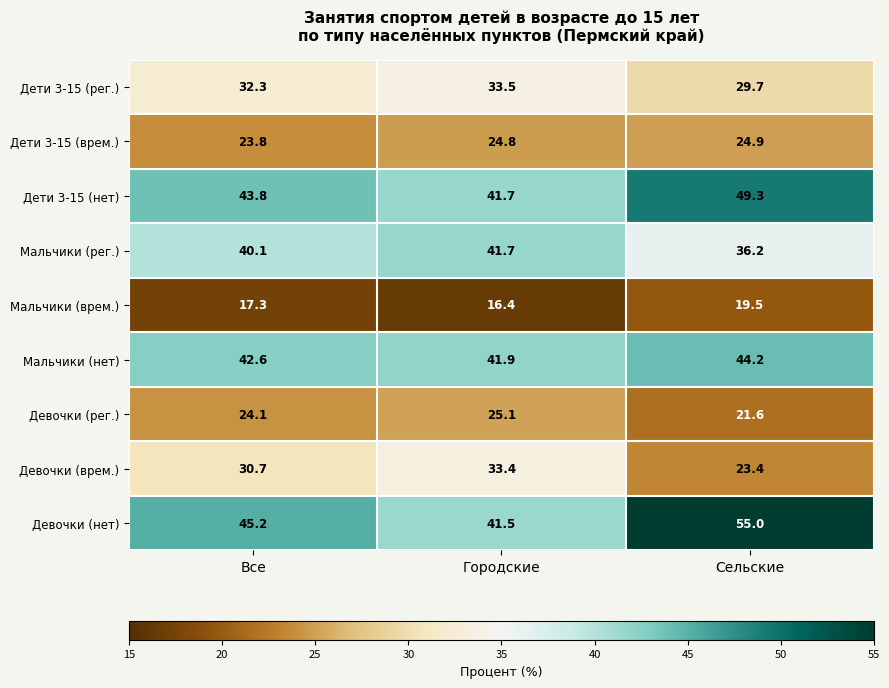

What is the difference between the maximum and second lowest values in the Мальчики (нет) series?

1.6